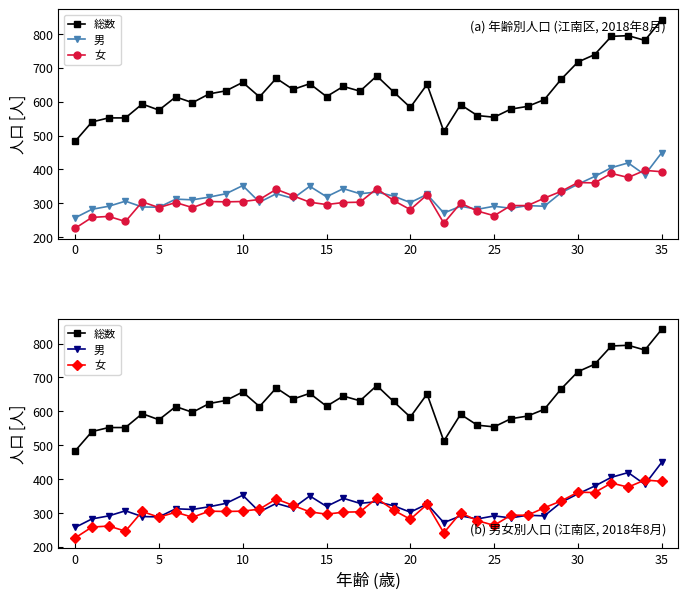

List the series in order of their peak value, lowest first.

女, 男, 総数